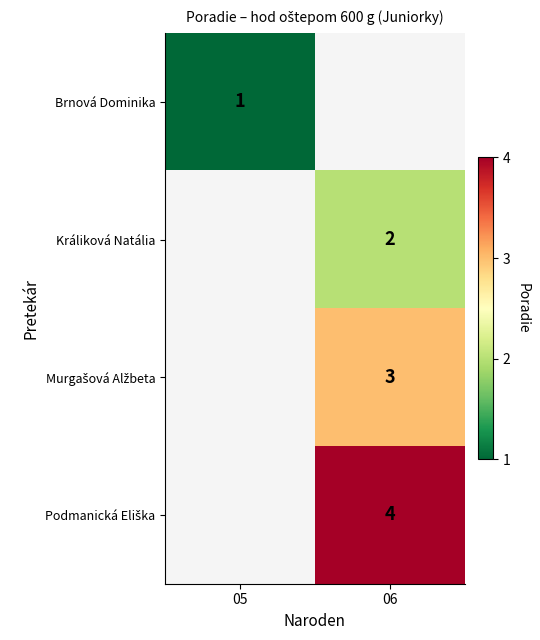

What is the minimum value shown in the chart?

1.0